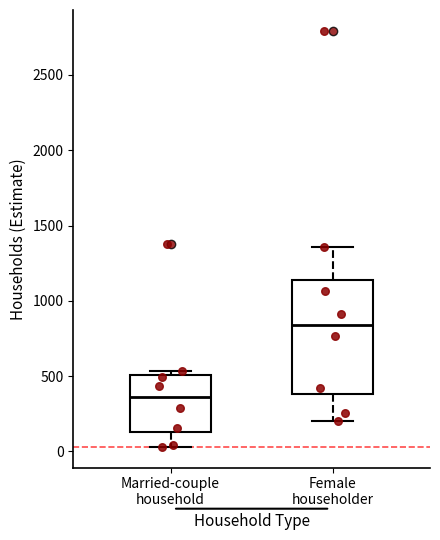

Where does the upper whisker of the box for Female householder end on the y-axis? The values are not printed on the chart, so give them approximately, as read against the axis.

1350